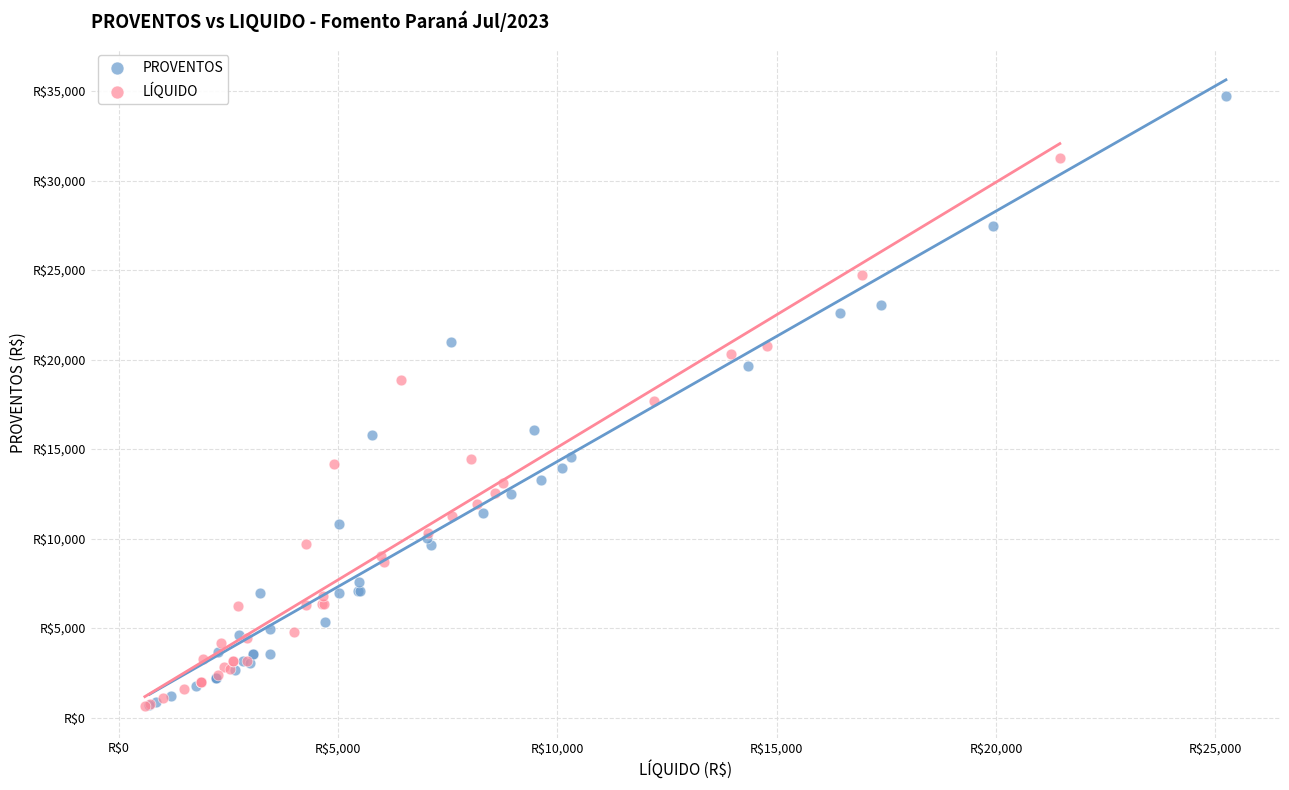

What are all the series names shown in the legend?

PROVENTOS, LÍQUIDO